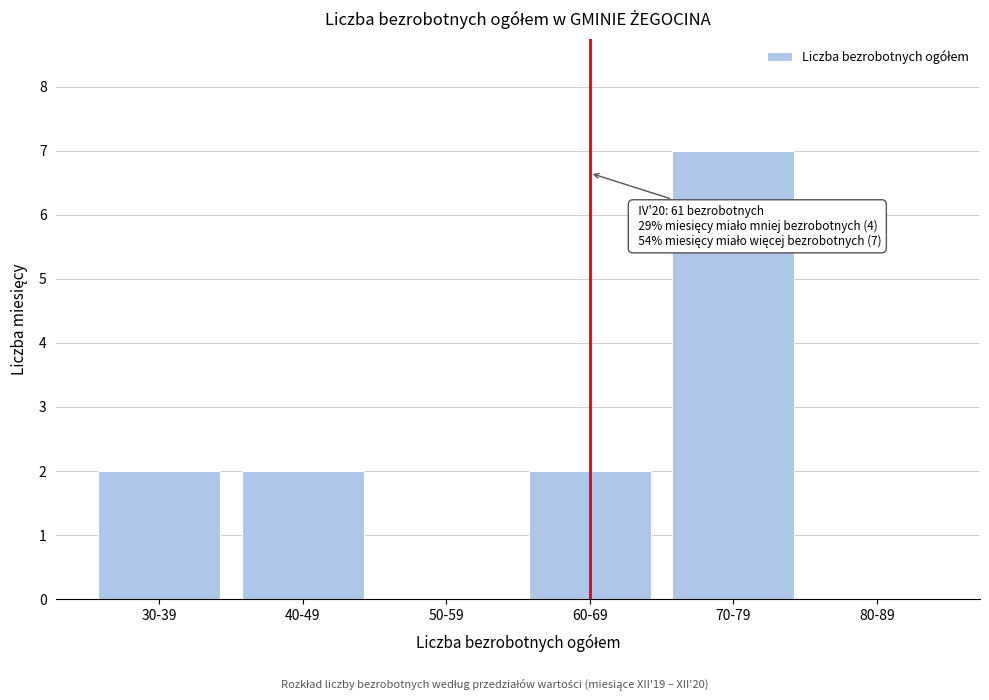

Reading left to right, extract all data points from this chart.

30-39=2	40-49=2	50-59=0	60-69=2	70-79=7	80-89=0